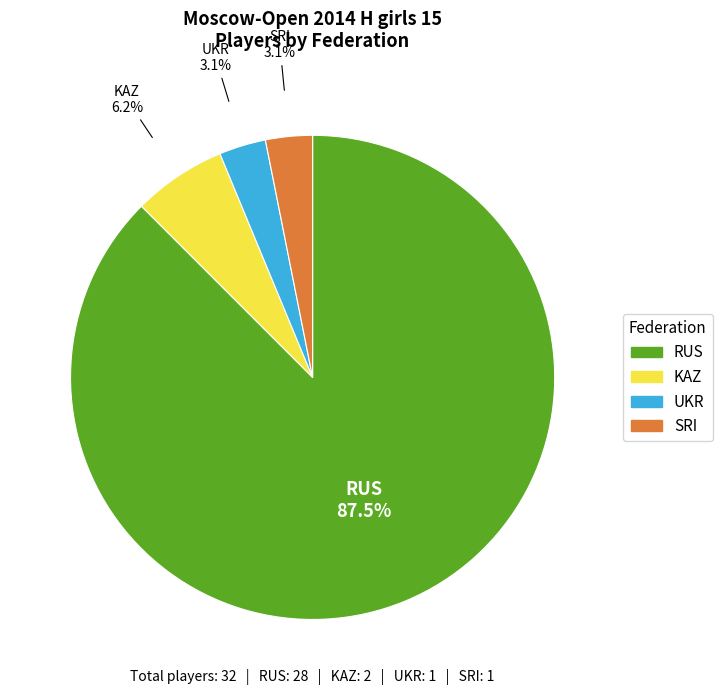

Does any single category account for the majority?

Yes